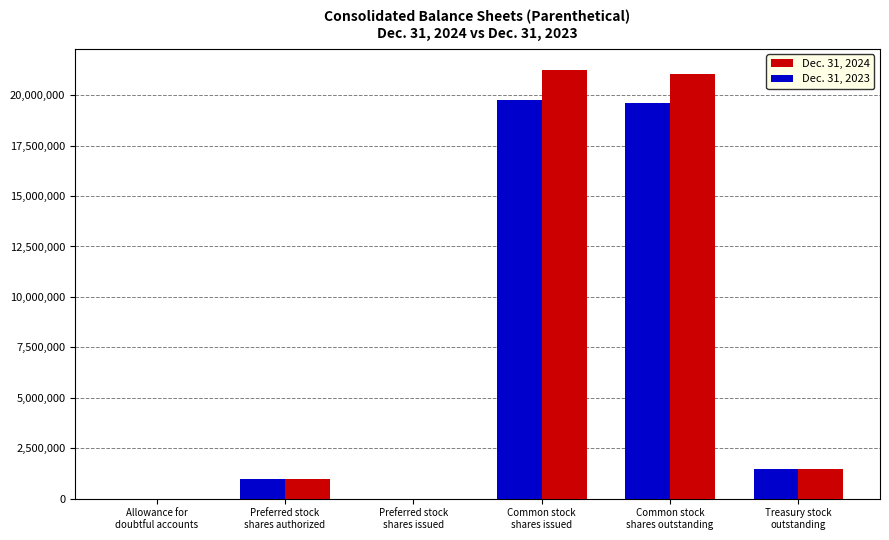

What is the greatest value displayed?

21240525